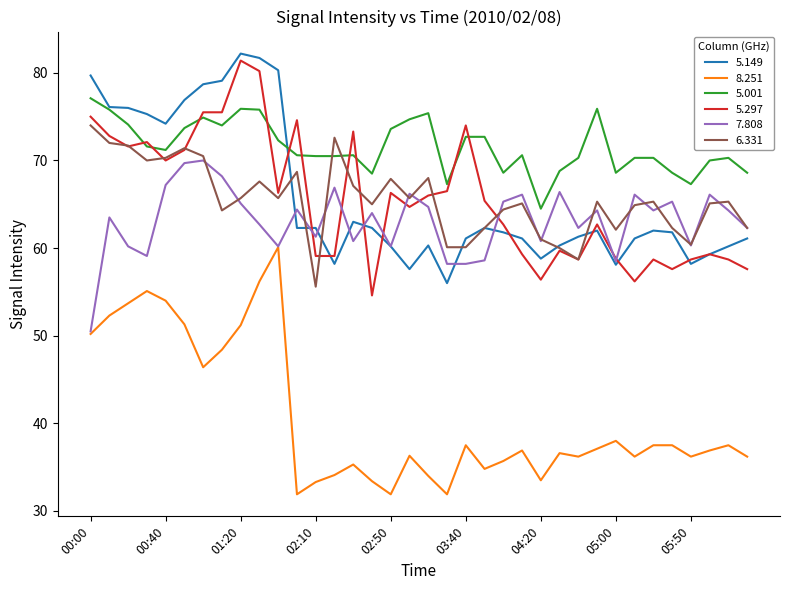

True or false: 8.251 and 5.001 cross at least once.

False